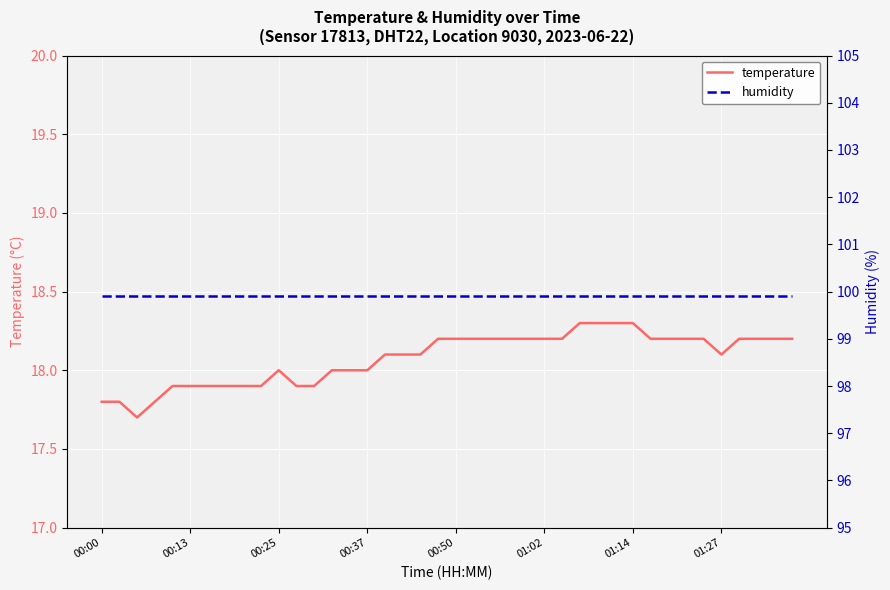

True or false: humidity and temperature cross at least once.

False